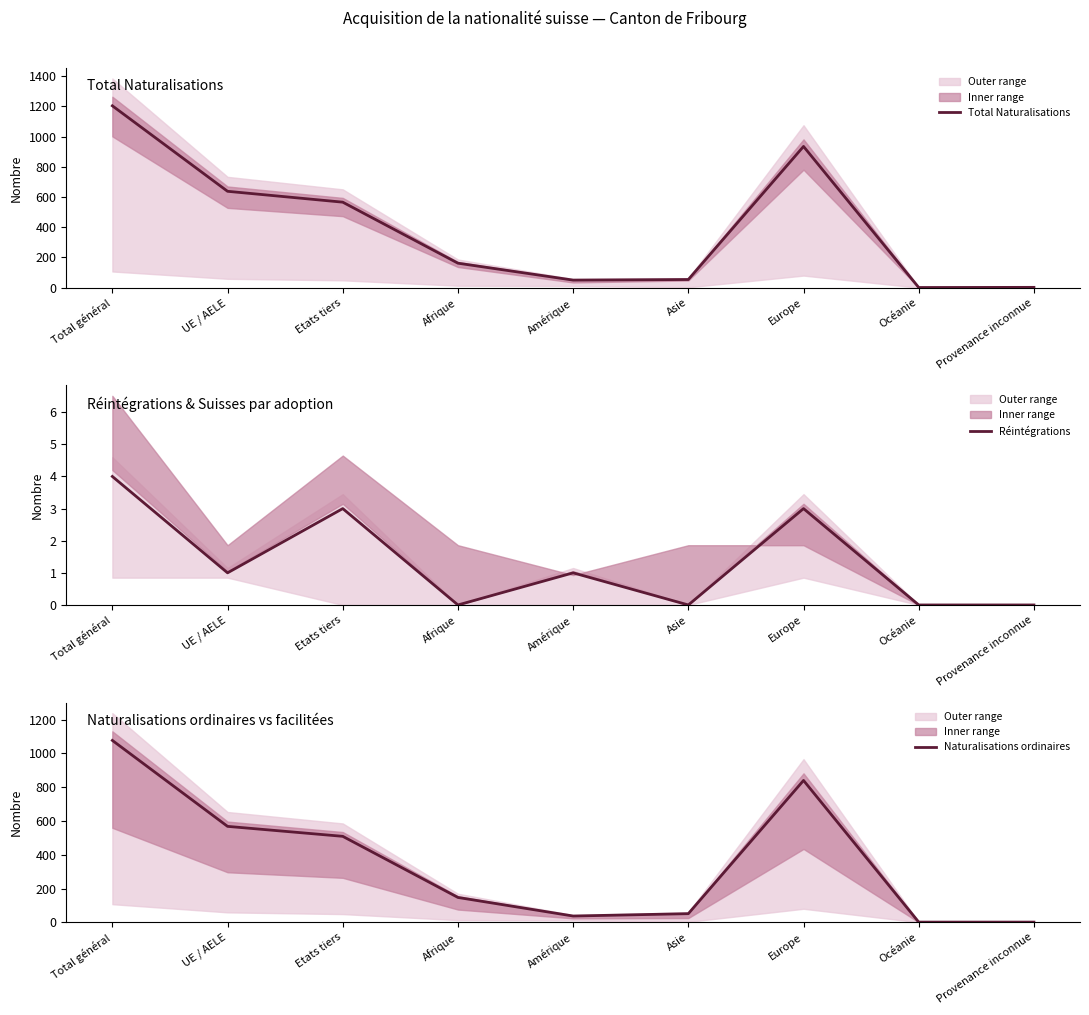

What position from the right is UE / AELE?

8